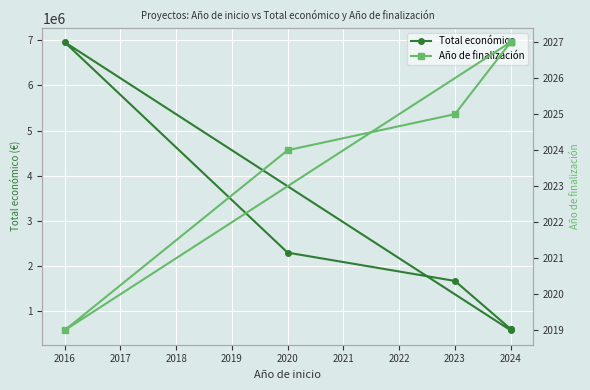

Reading left to right, extract all data points from this chart.

Total económico: 600000	597651	1664600	2291942	6960293	569416
Año de finalización: 2027	2027	2025	2024	2019	2027